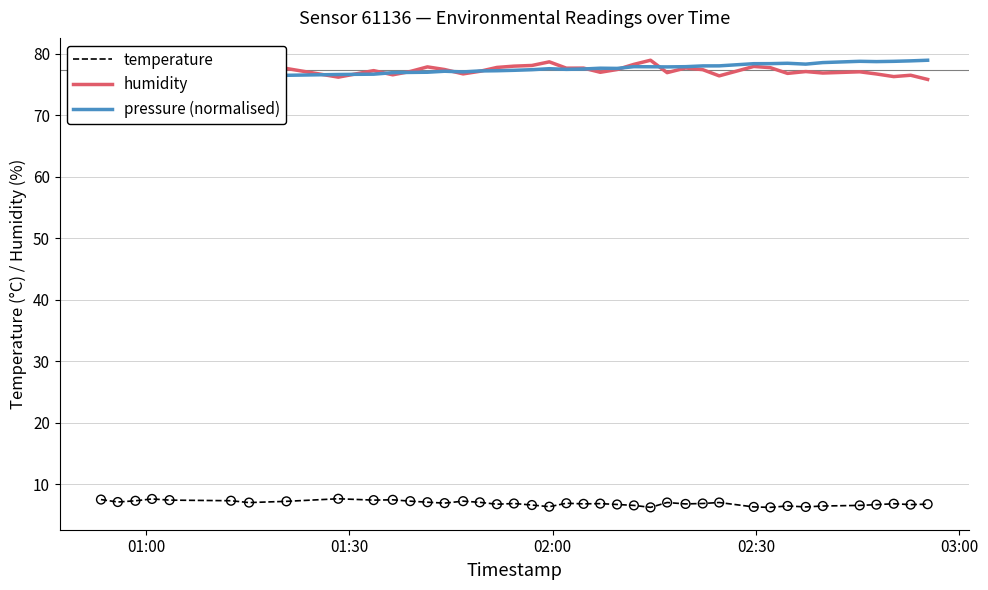

Which series contains the highest Y value?

humidity